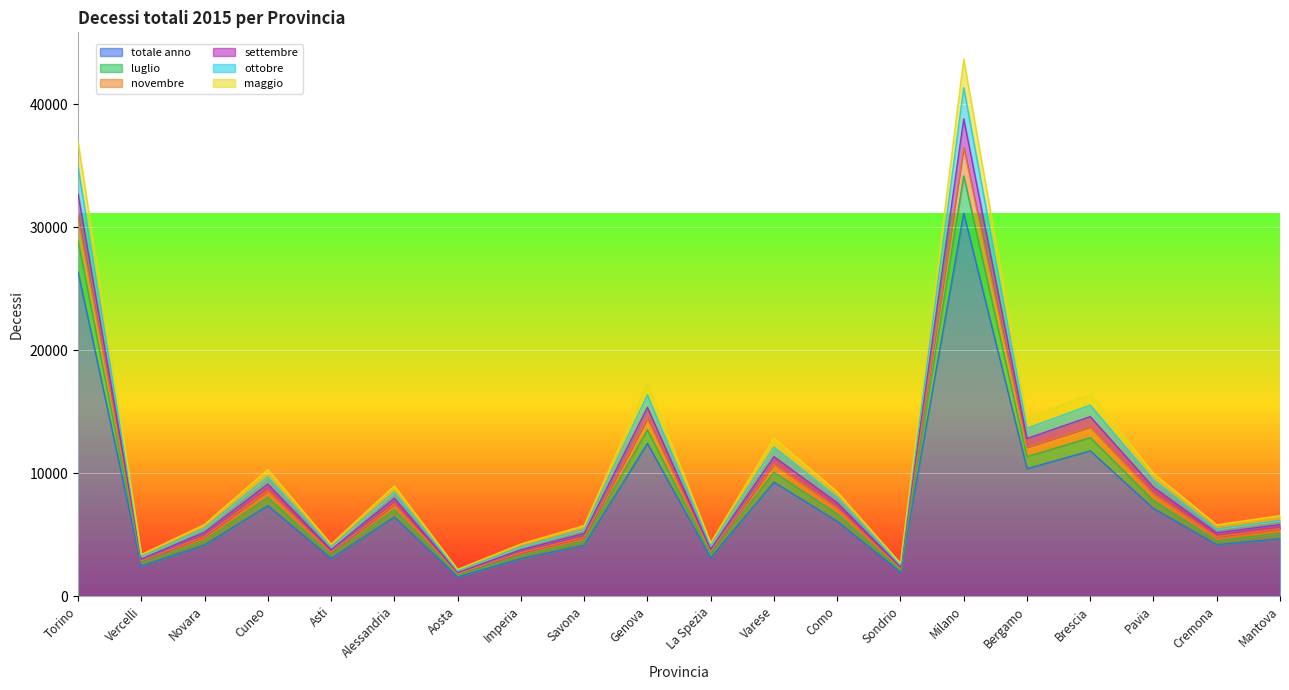

The value of ottobre at Sondrio is 3539. True or false?

False